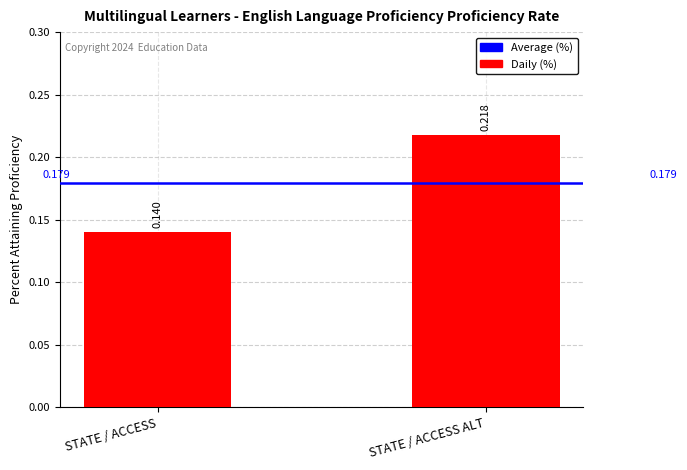

List the labels in order of value, smallest first.

STATE / ACCESS, STATE / ACCESS ALT